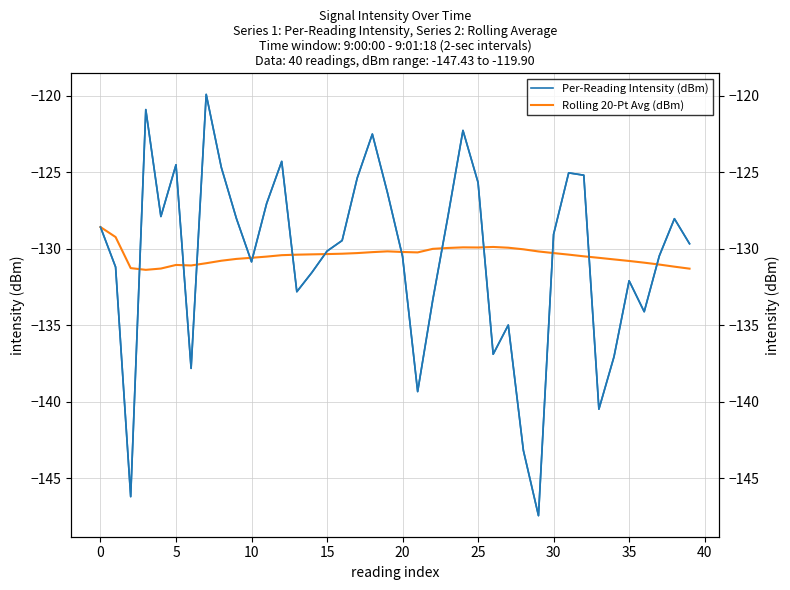

How many categories are shown in the chart?

40